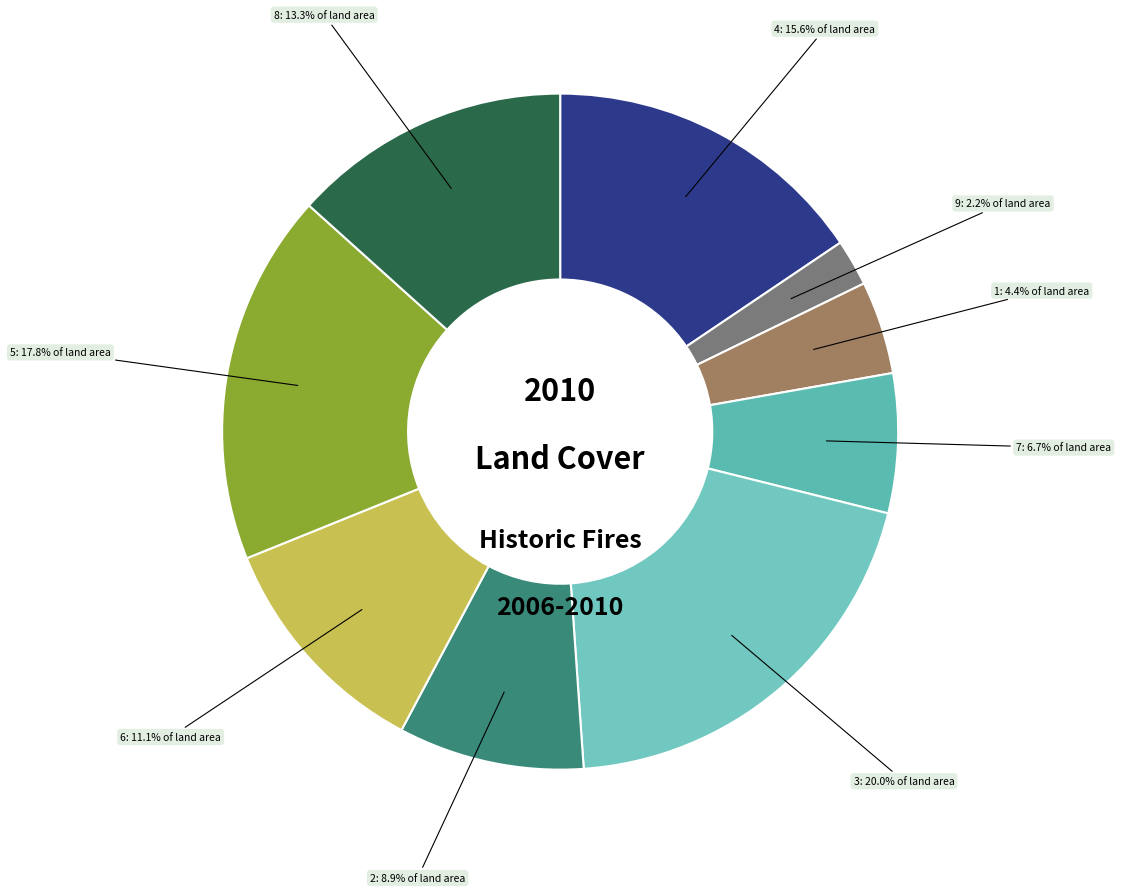

To the nearest percent, what is the average slice percentage?

11%